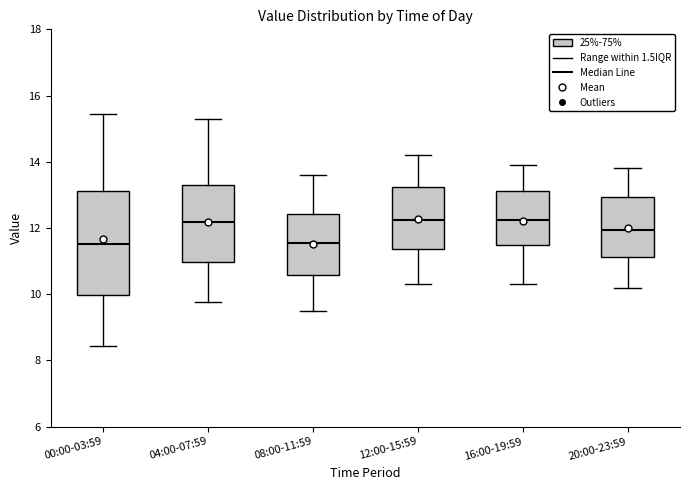

Where is the upper edge of the box for 20:00-23:59 on the y-axis? The values are not printed on the chart, so give them approximately, as read against the axis.

13.0